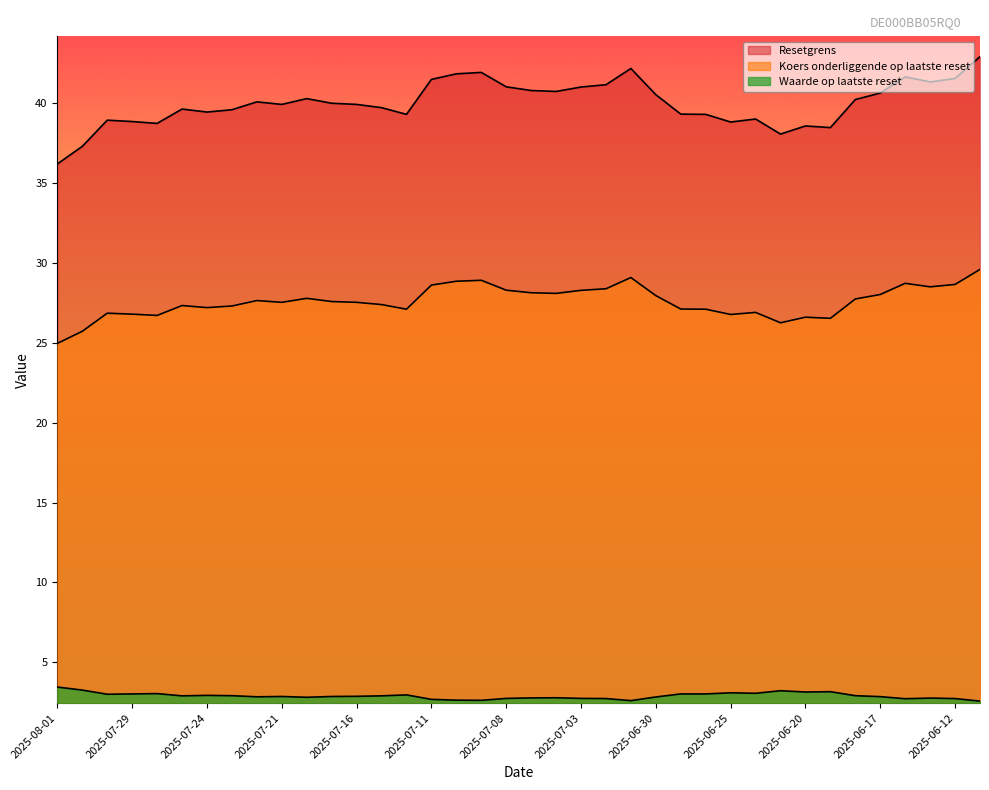

What is the maximum value shown in the chart?

42.9